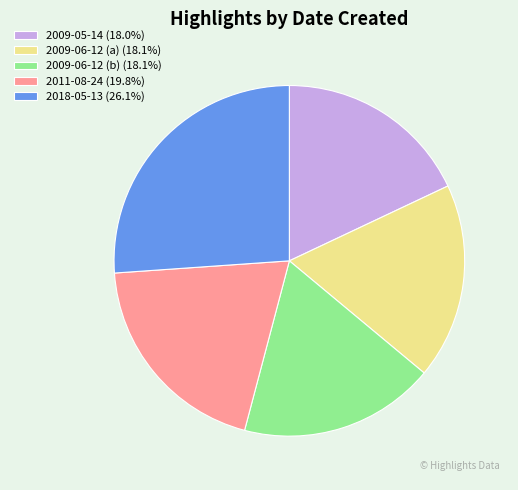

What is the ratio of the value at 2009-06-12 (b) (18.1%) to the value at 2009-06-12 (a) (18.1%)?

1.0